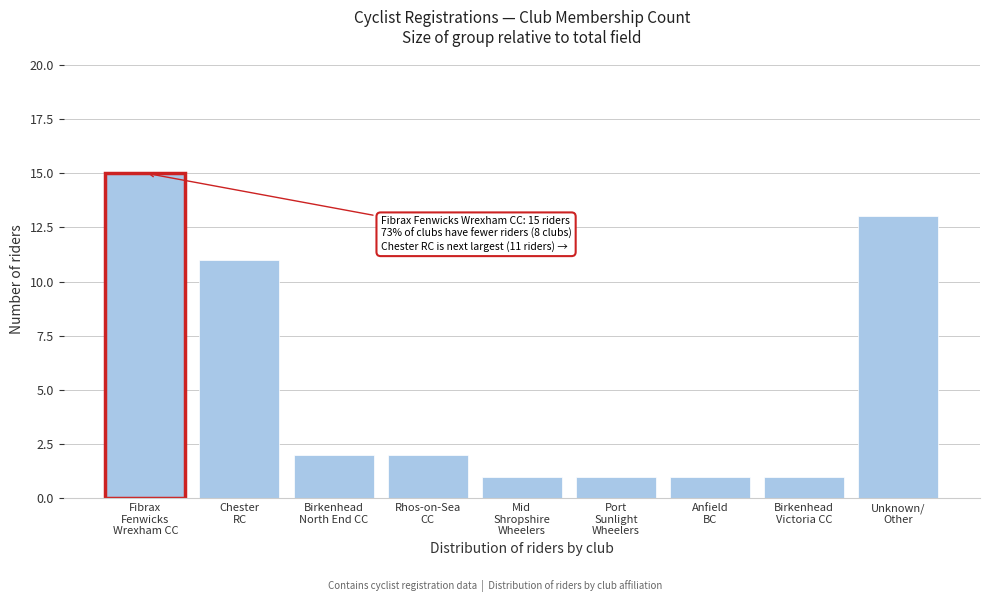

Reading left to right, what are all the values shown in this chart?

15	11	2	2	1	1	1	1	13